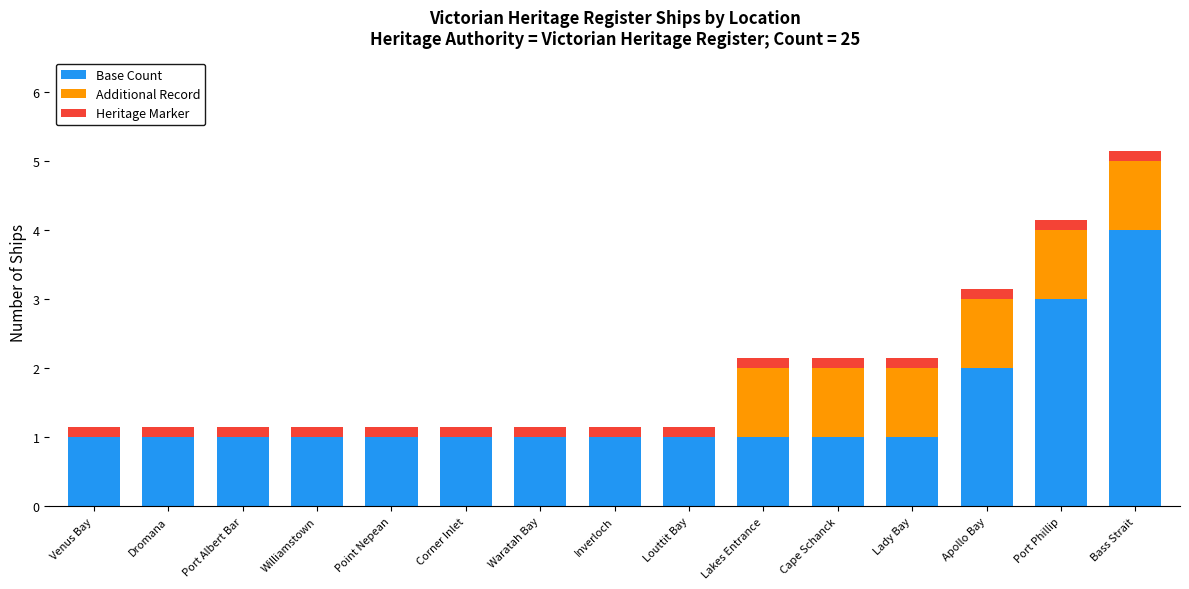

At which category is the sum across all series the highest?

Bass Strait